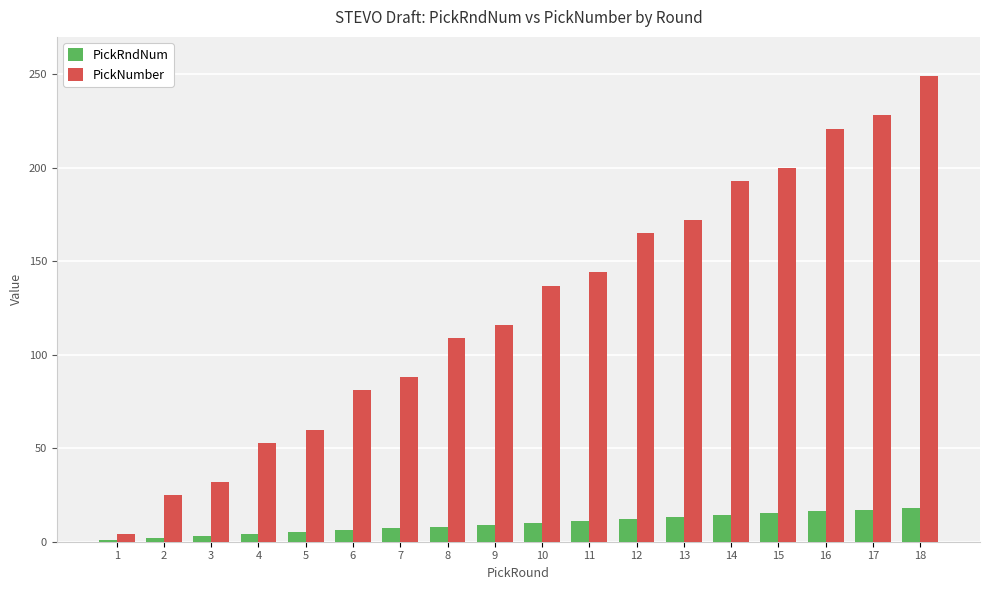

What is the smallest value displayed?

1.0